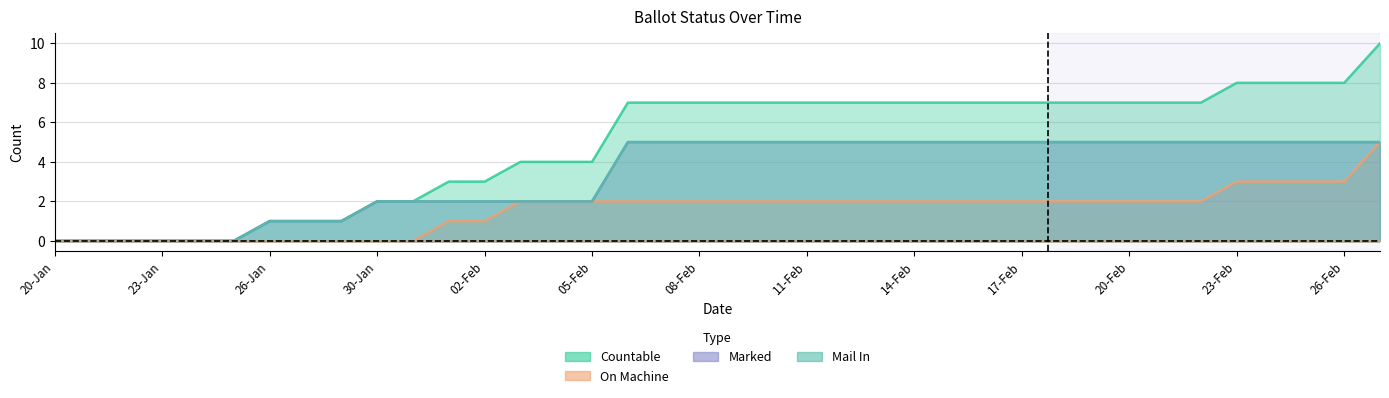

Between 20-Jan and 19-Feb, which is larger?

19-Feb